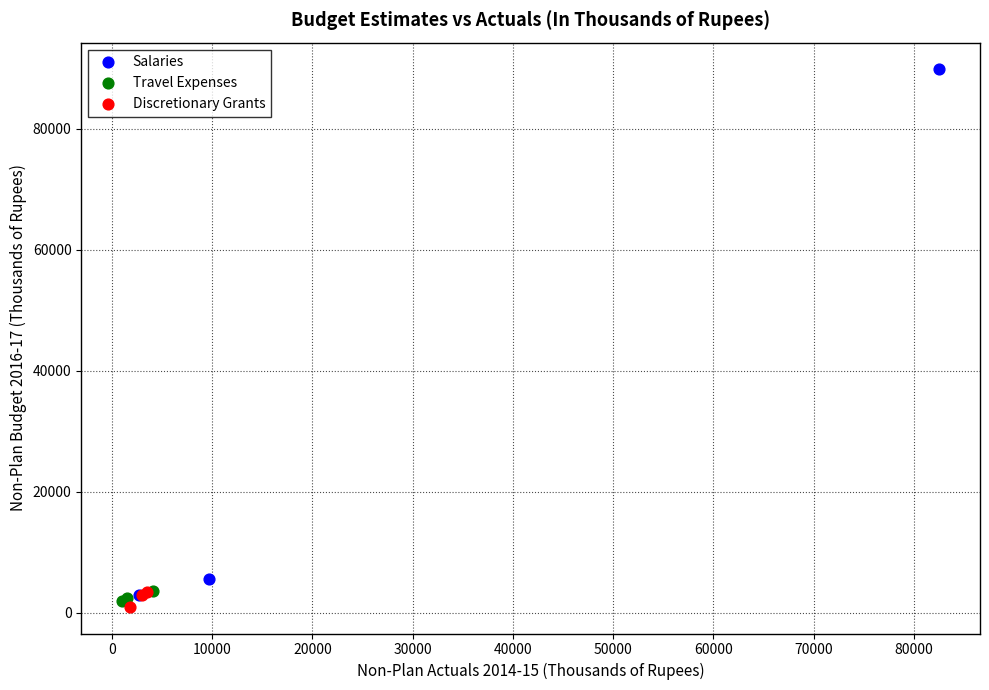

What are all the series names shown in the legend?

Salaries, Travel Expenses, Discretionary Grants